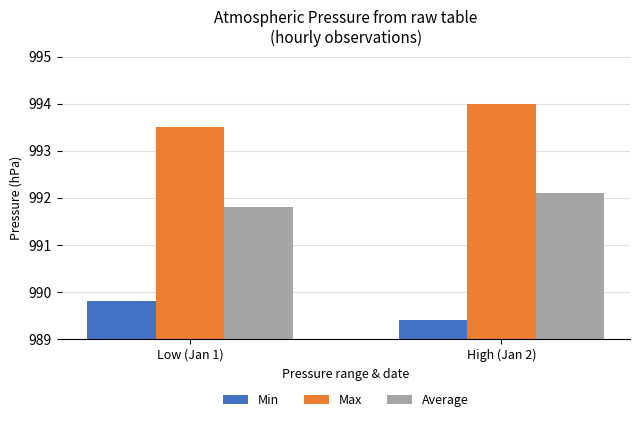

Which category has the highest value in the Min series?

Low (Jan 1)